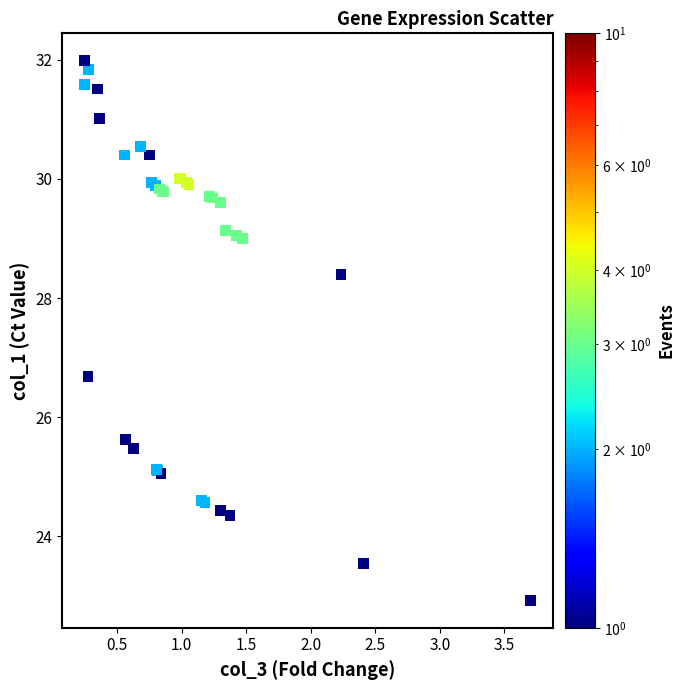

What Y value in the scatter plot is closest to 27?

26.7